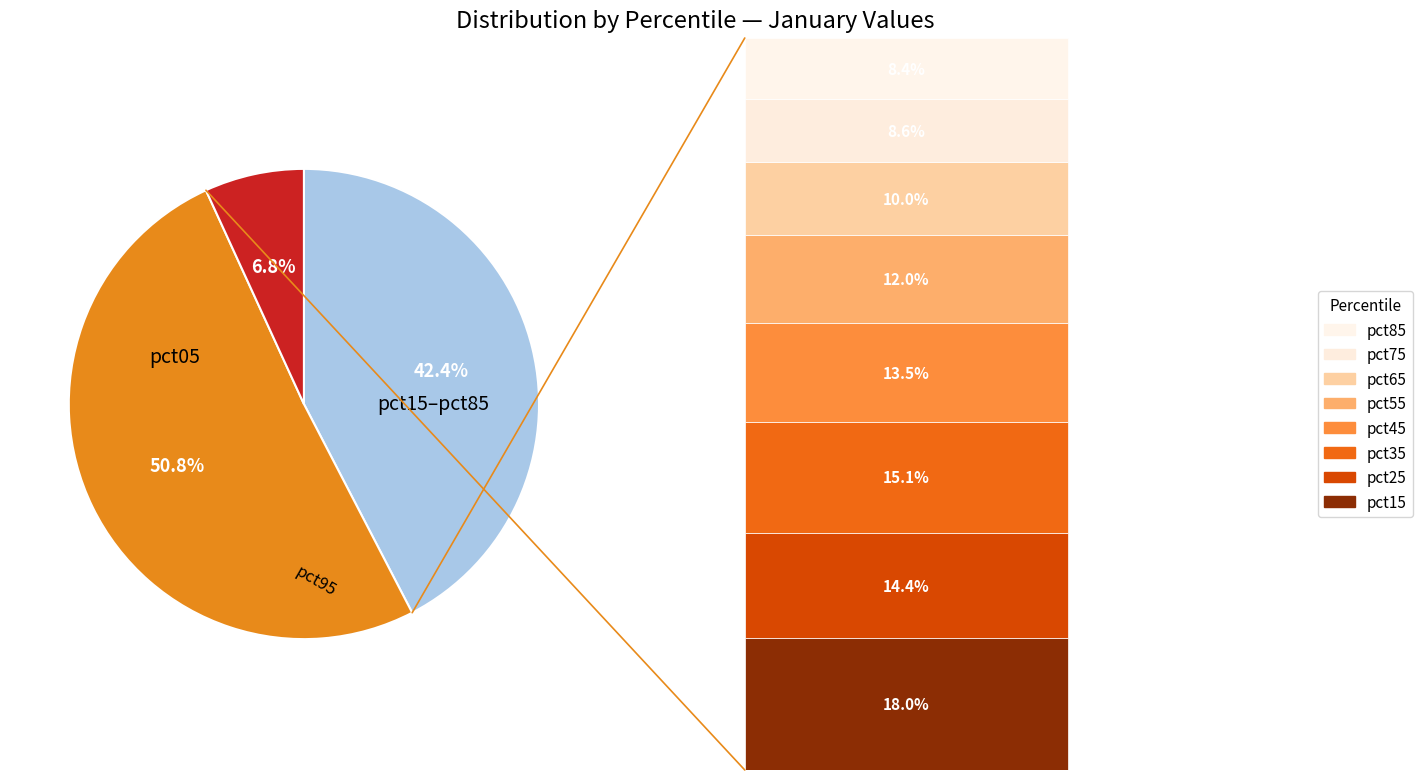

Is there a majority slice in this chart?

Yes